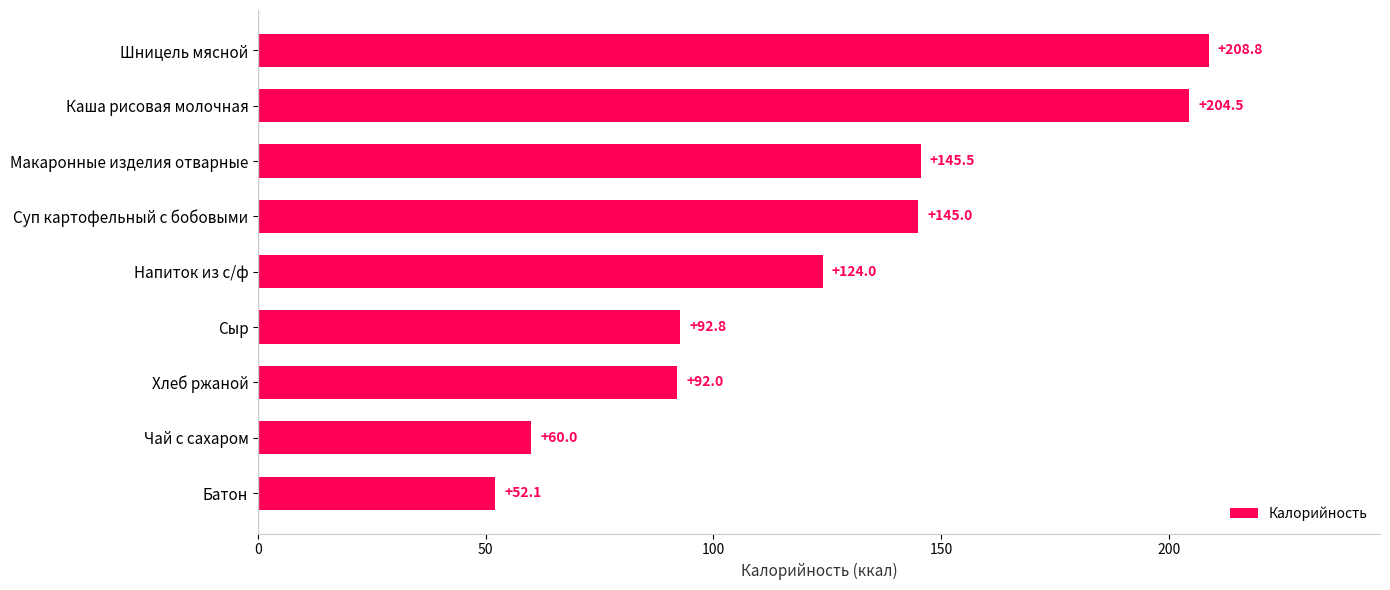

Reading bottom to top, extract all data points from this chart.

52.1	60.0	92.0	92.8	124.0	145.0	145.5	204.5	208.8